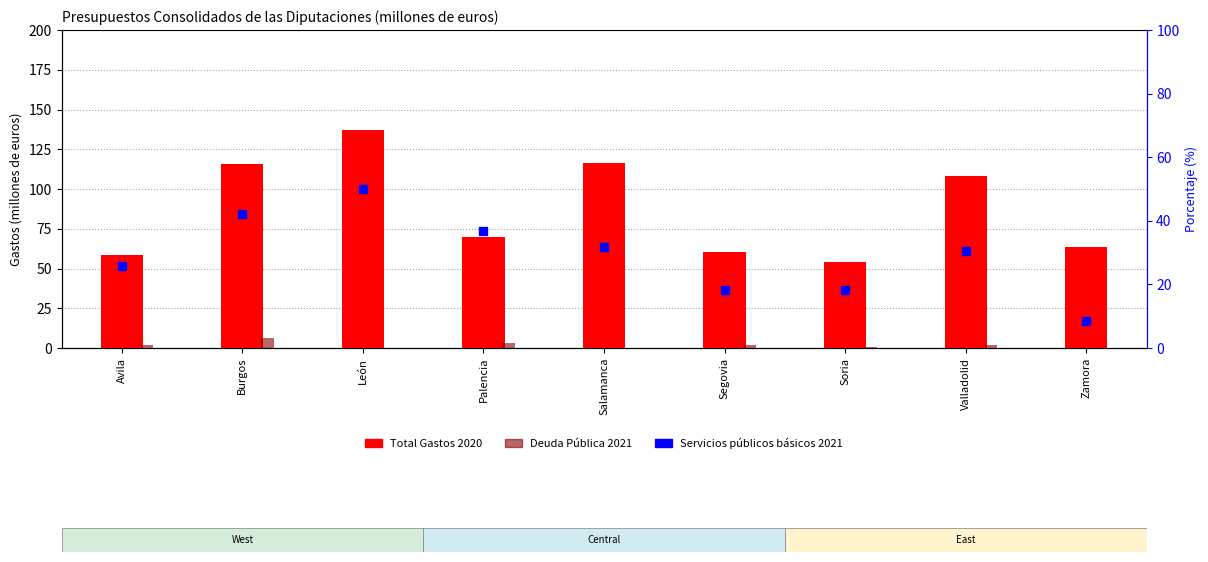

Which series contains the lowest Y value?

Deuda Pública 2021